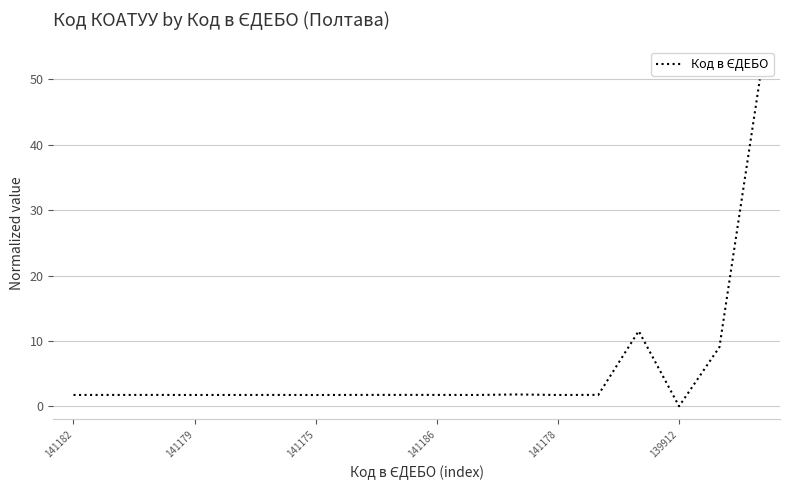

What is the maximum value shown in the chart?

50.0